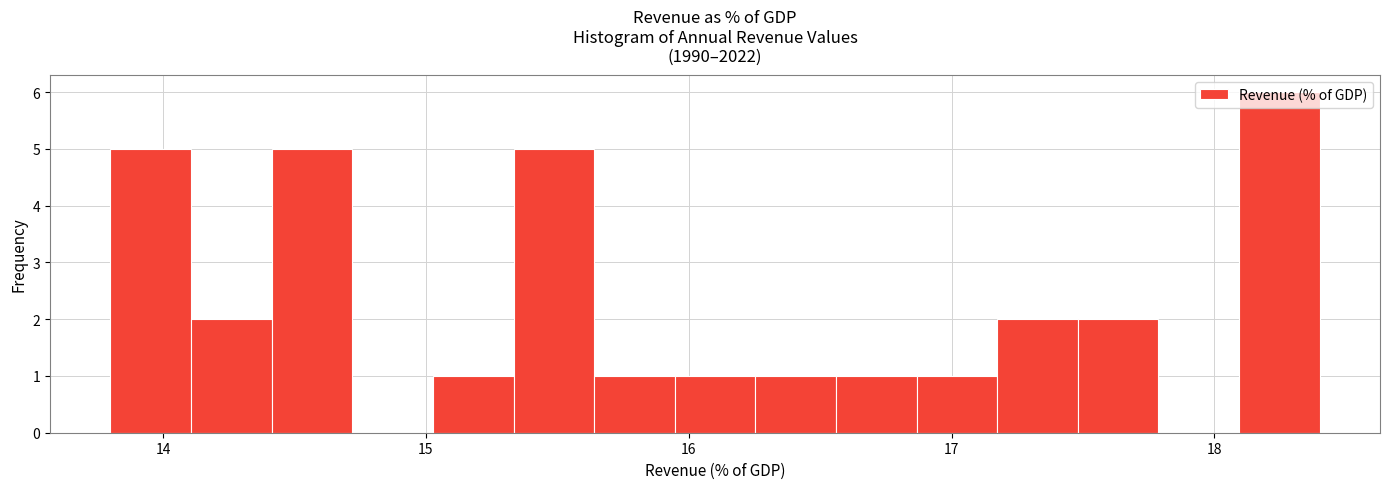

Around what value on the x-axis is the tallest bar? Give the approximate position of its centre, as read against the axis.

18.2